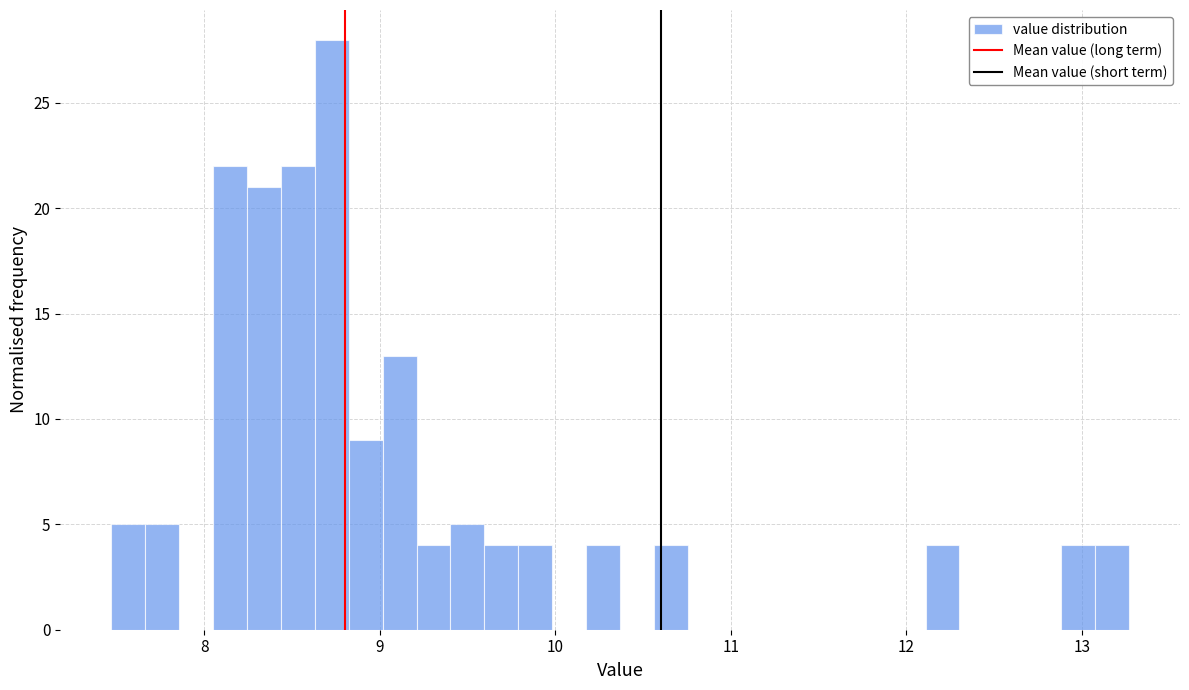

Read against the x-axis, roughly where is the centre of the tallest bar?

8.7